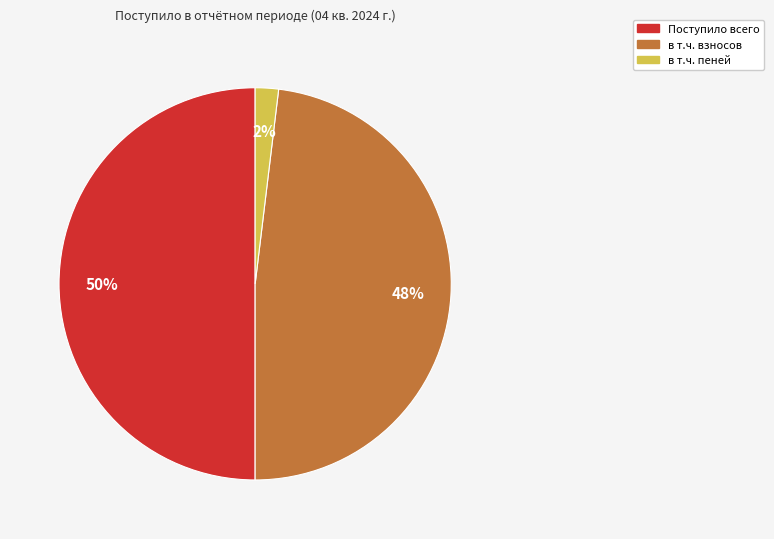

To the nearest percent, what is the average slice percentage?

33%